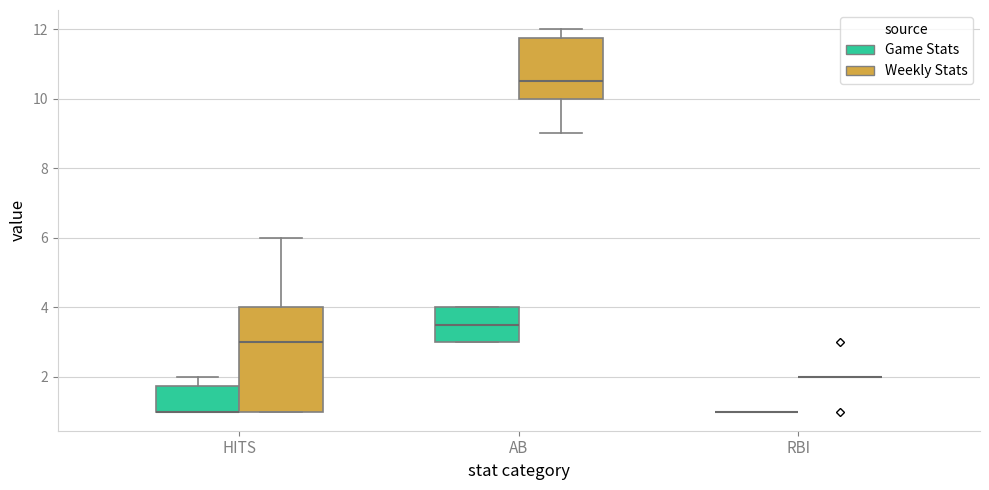

Where is the lower edge of the box for AB (Game Stats) on the y-axis? The values are not printed on the chart, so give them approximately, as read against the axis.

3.0